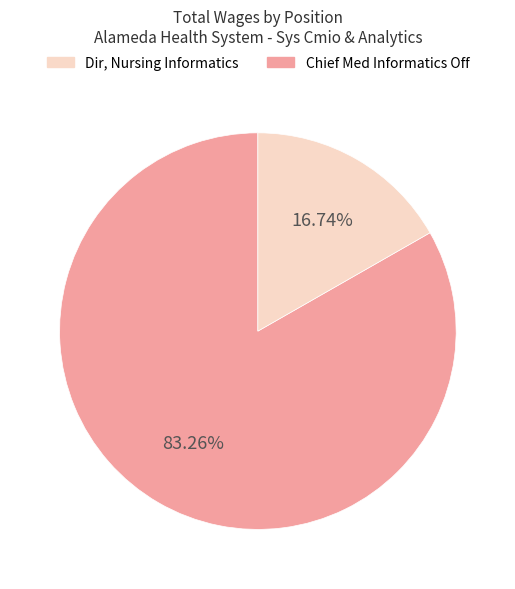

Is there a majority slice in this chart?

Yes